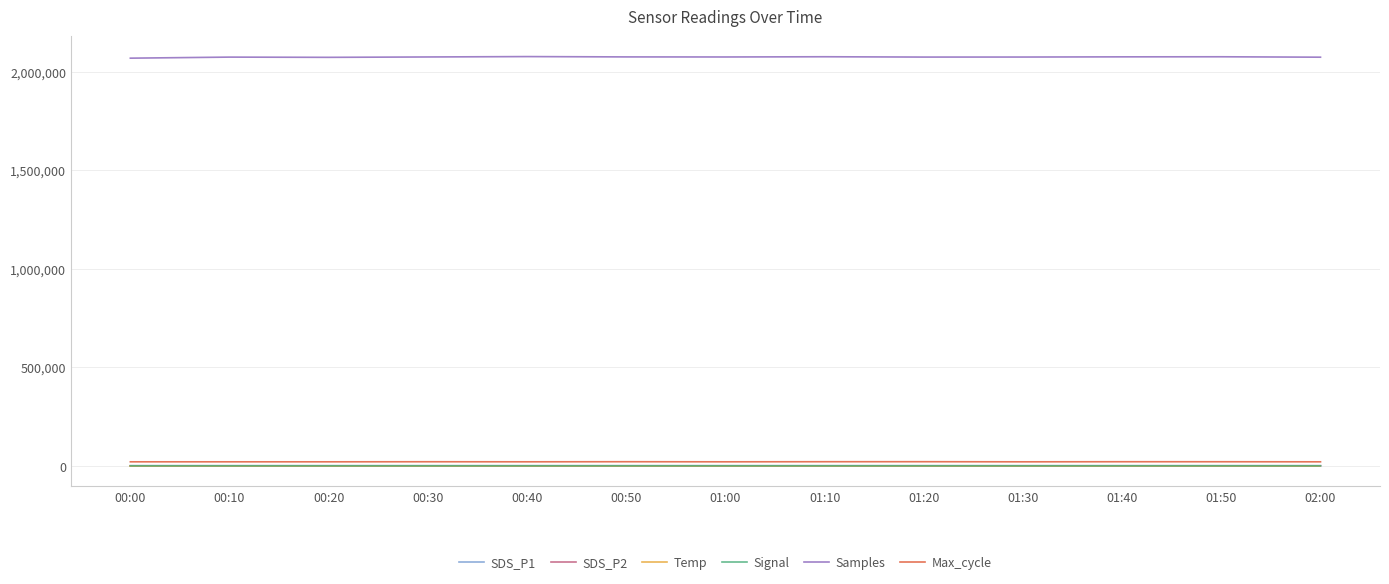

What is the spread (max minus min) of values at 00:20?

2071955.0